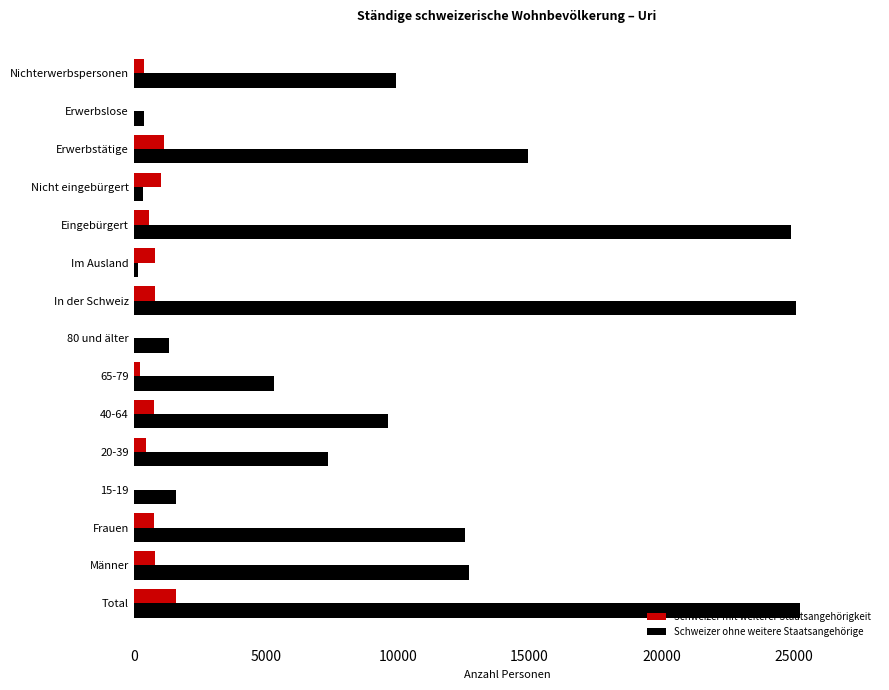

Which series has the largest total across all categories?

Schweizer ohne weitere Staatsangehörige